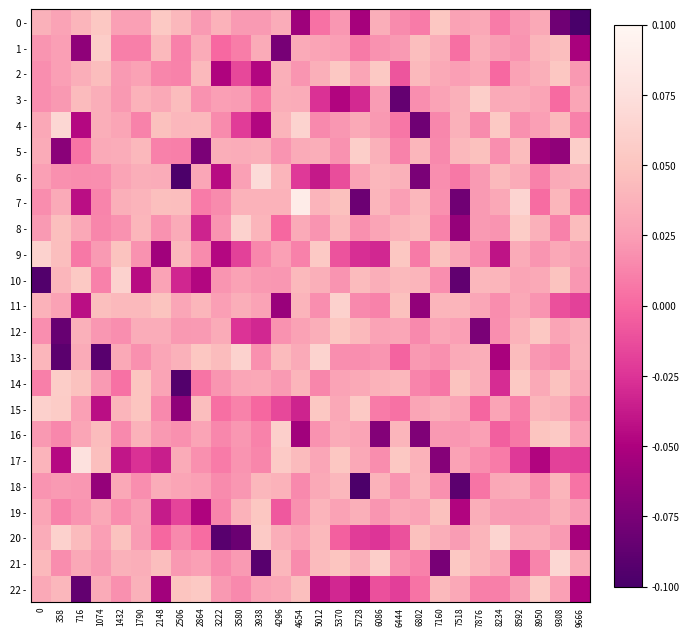

What is the maximum value shown in the chart?

0.1